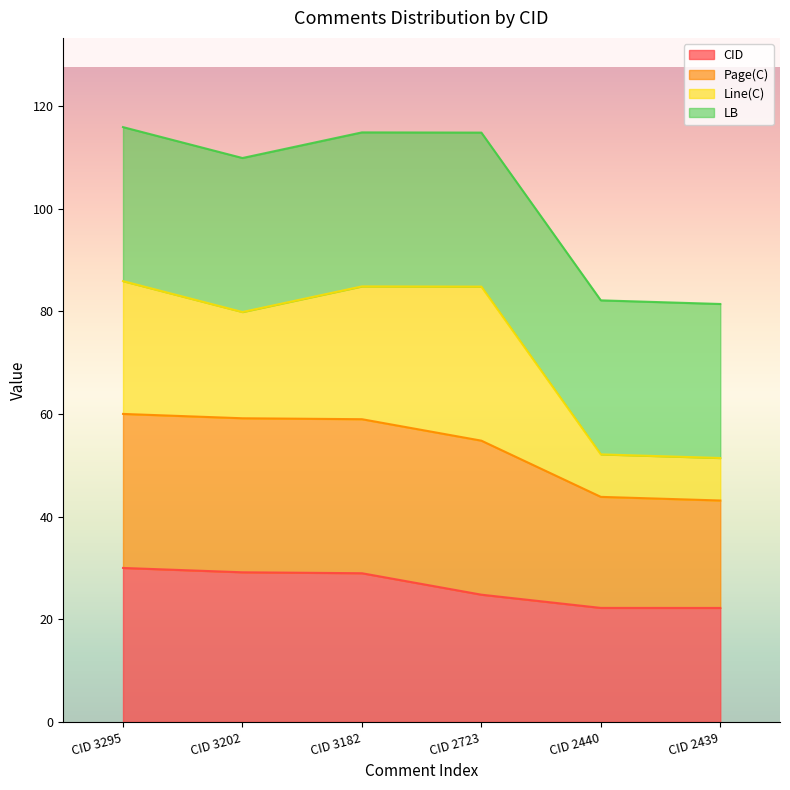

Where is the first local minimum for Page(C)?

CID 3202